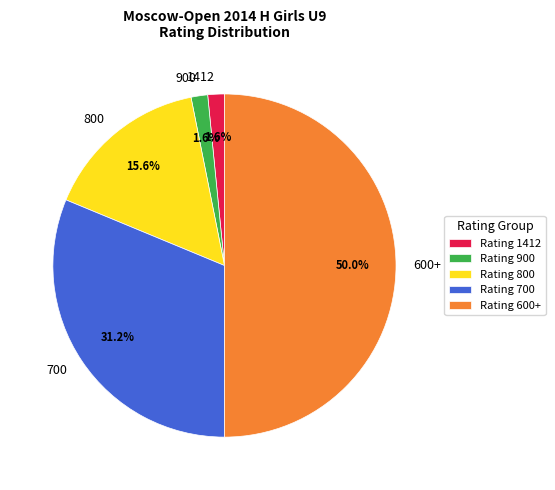

Approximately how many times larger is the value at 1412 compared to 800?

0.1